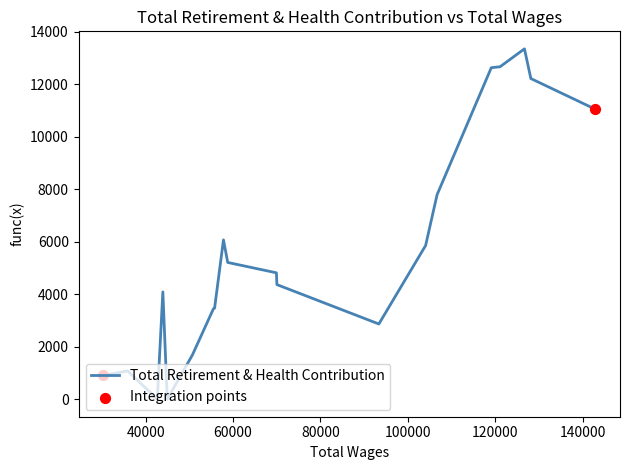

What is the difference between the maximum and minimum values?

13355